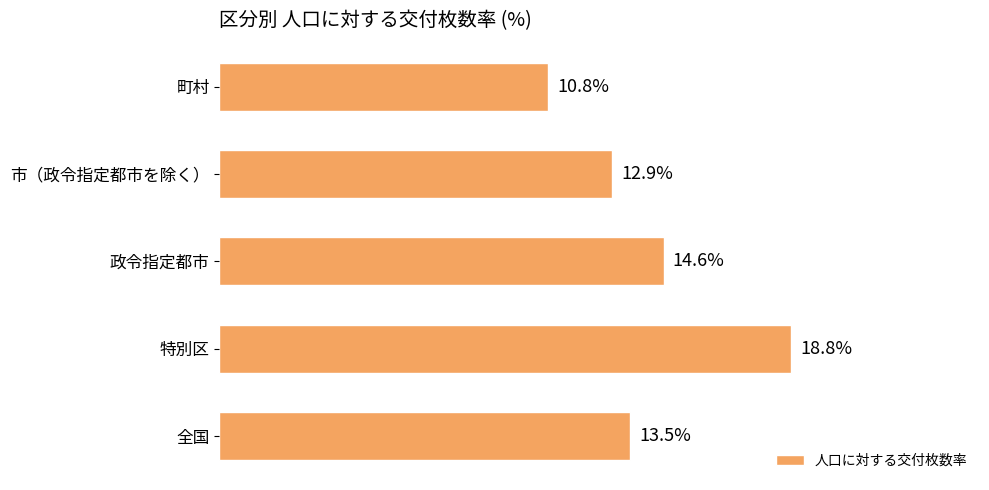

Rank the categories by value from highest to lowest.

特別区, 政令指定都市, 全国, 市（政令指定都市を除く）, 町村